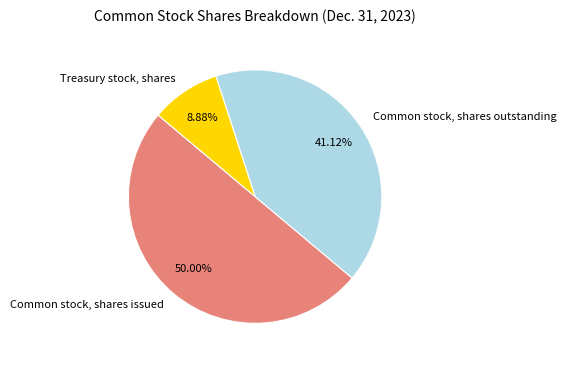

How many slices are in this pie chart?

3